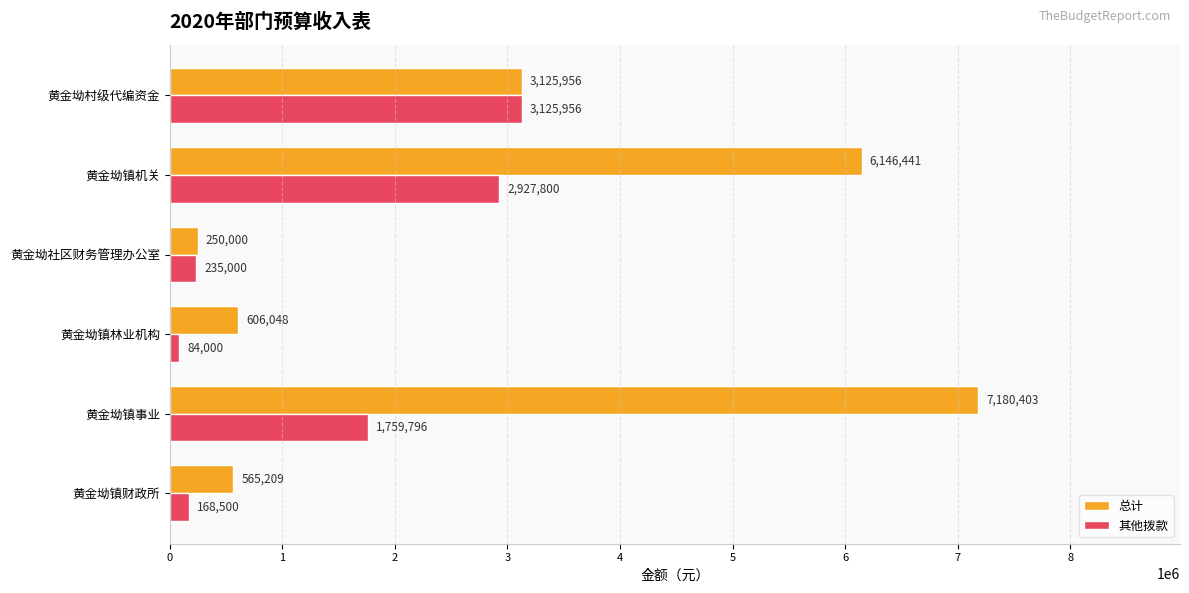

What is the difference between the second highest and second lowest values in the 总计 series?

5581232.0